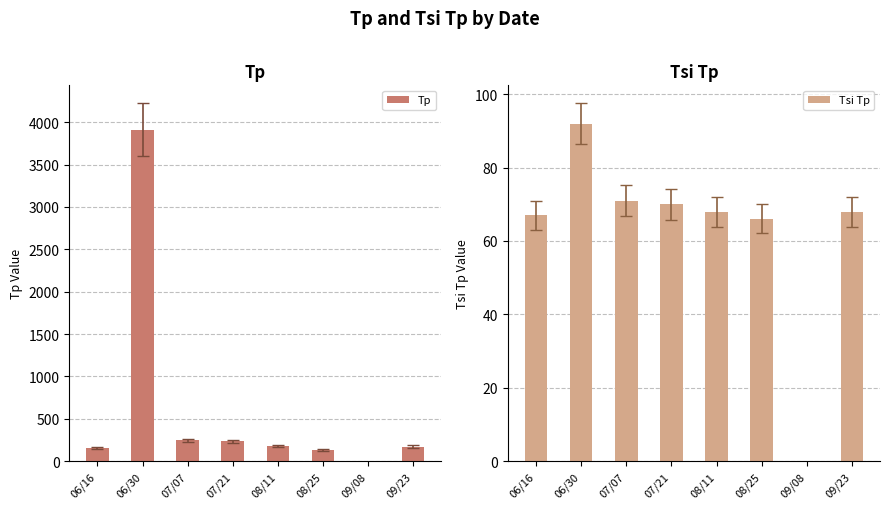

Where is Tp nearest to the value 1955?

07/07